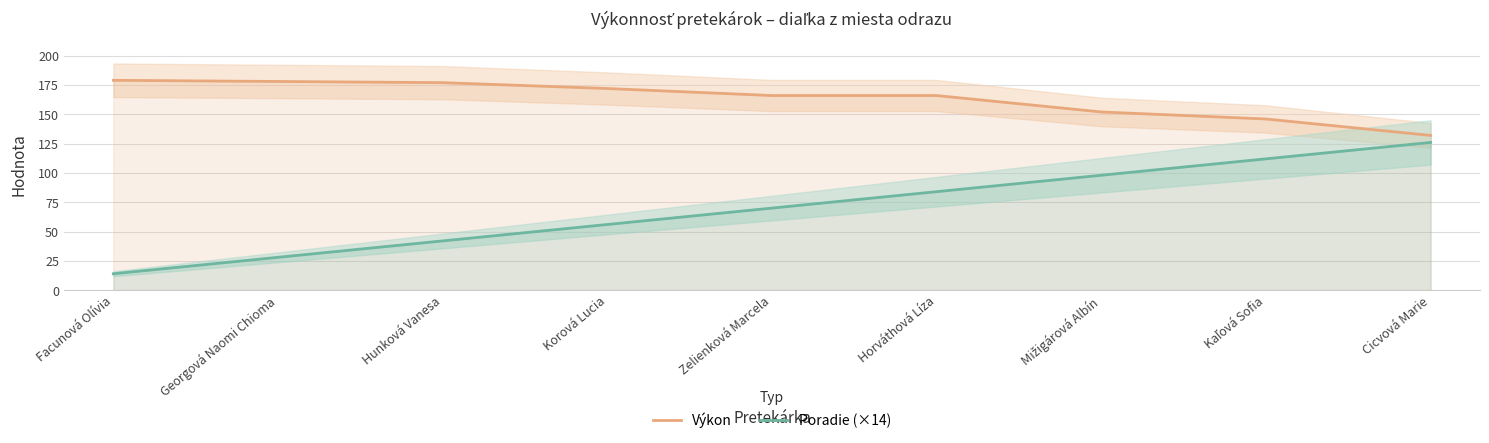

What is the value of the Výkon point at the 3rd from the left?

177